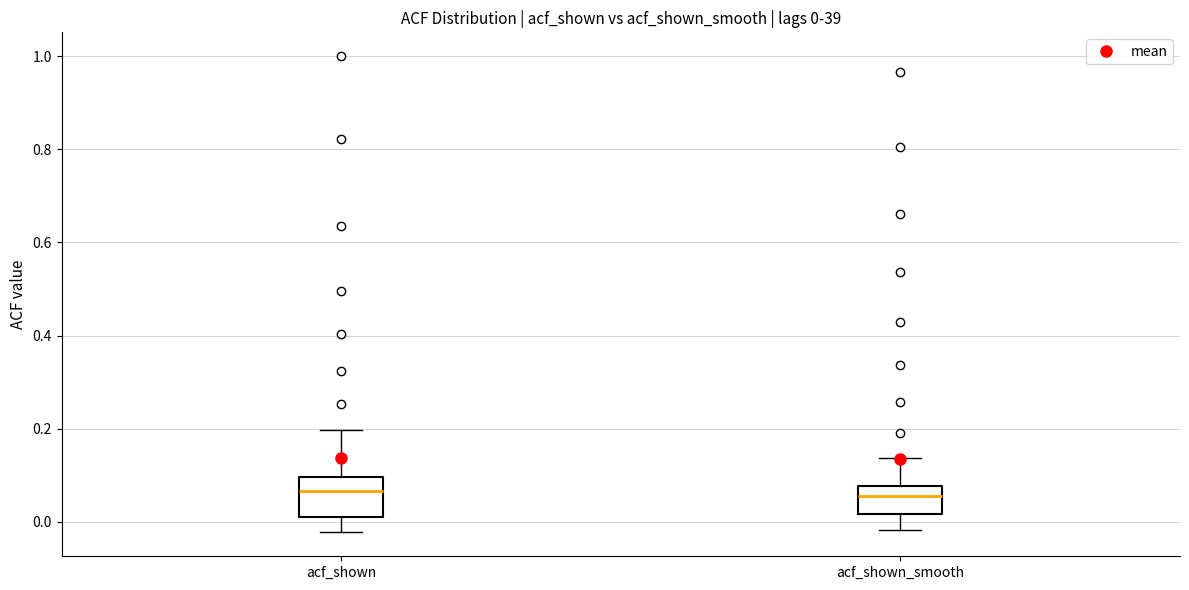

Which box is the tallest, from its lower edge to its upper edge?

acf_shown